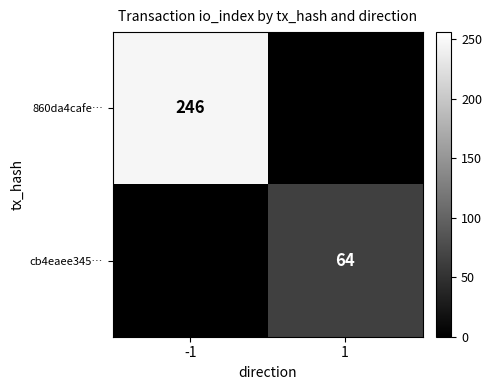

How many series are shown in this chart?

2